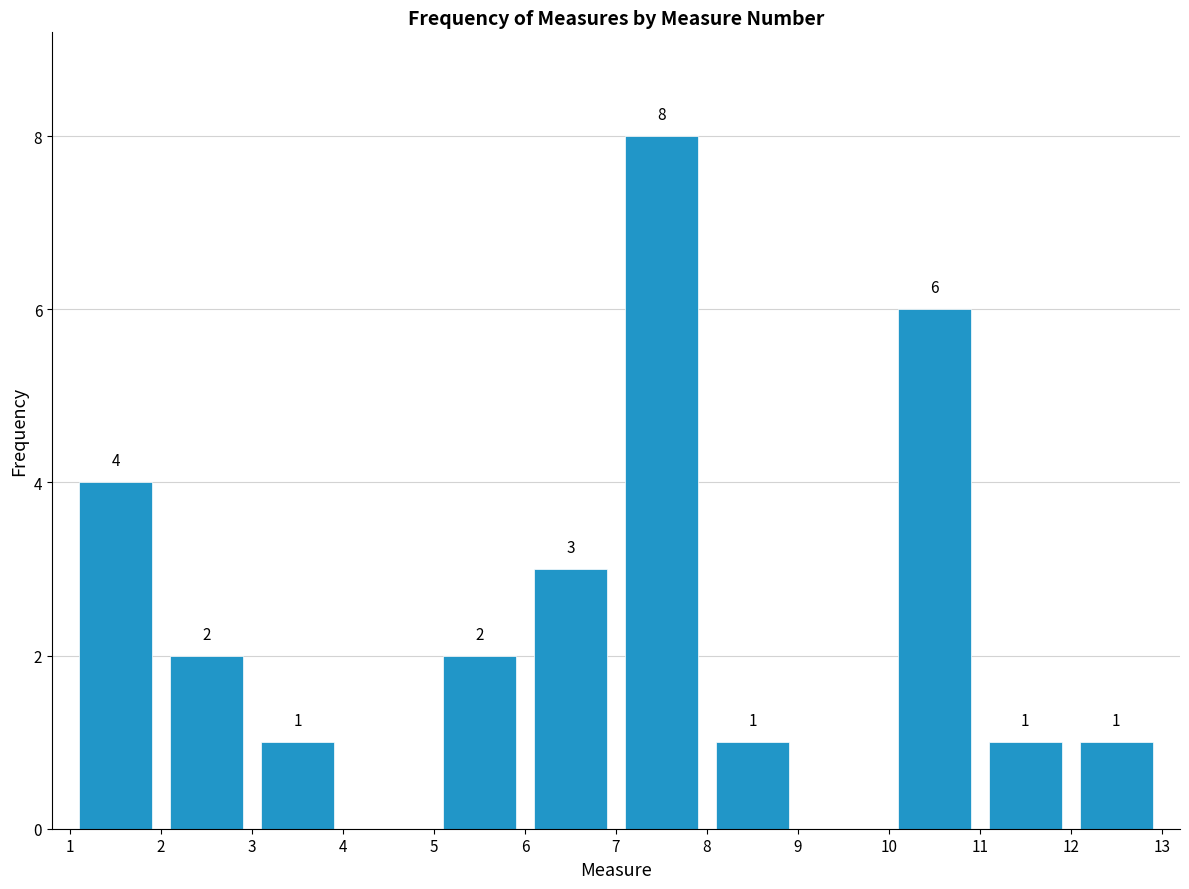

Over which range of the x-axis is the bar tallest?

7 to 8